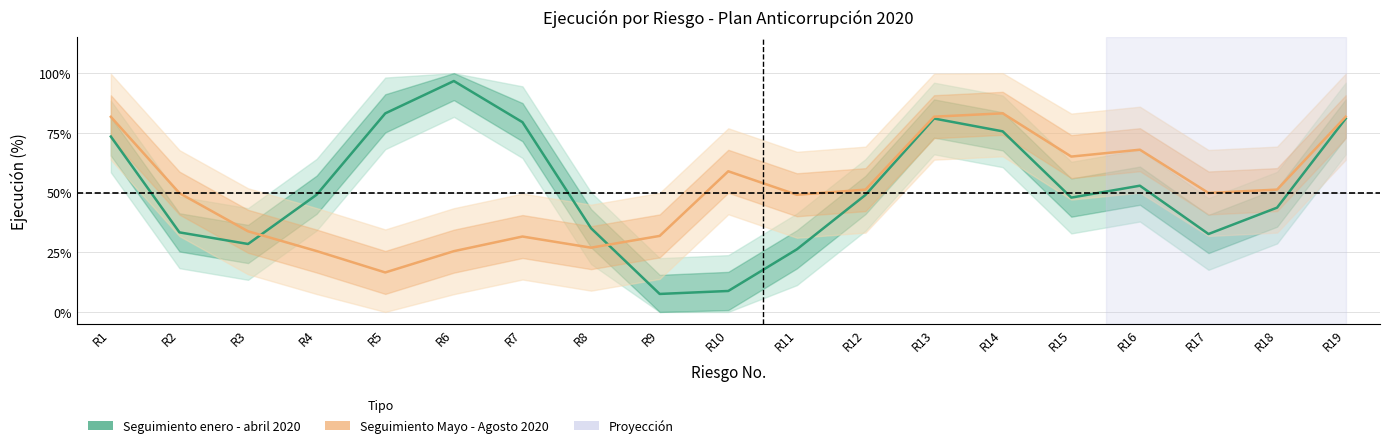

What is the sum of all Seguimiento Mayo - Agosto 2020 values?

9.6